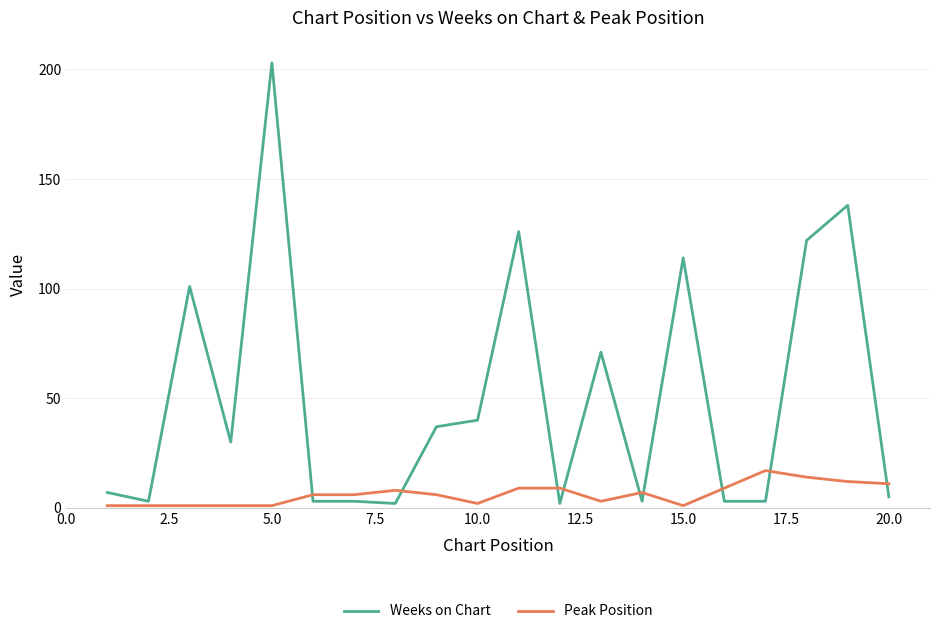

Which series has the largest total across all categories?

Weeks on Chart